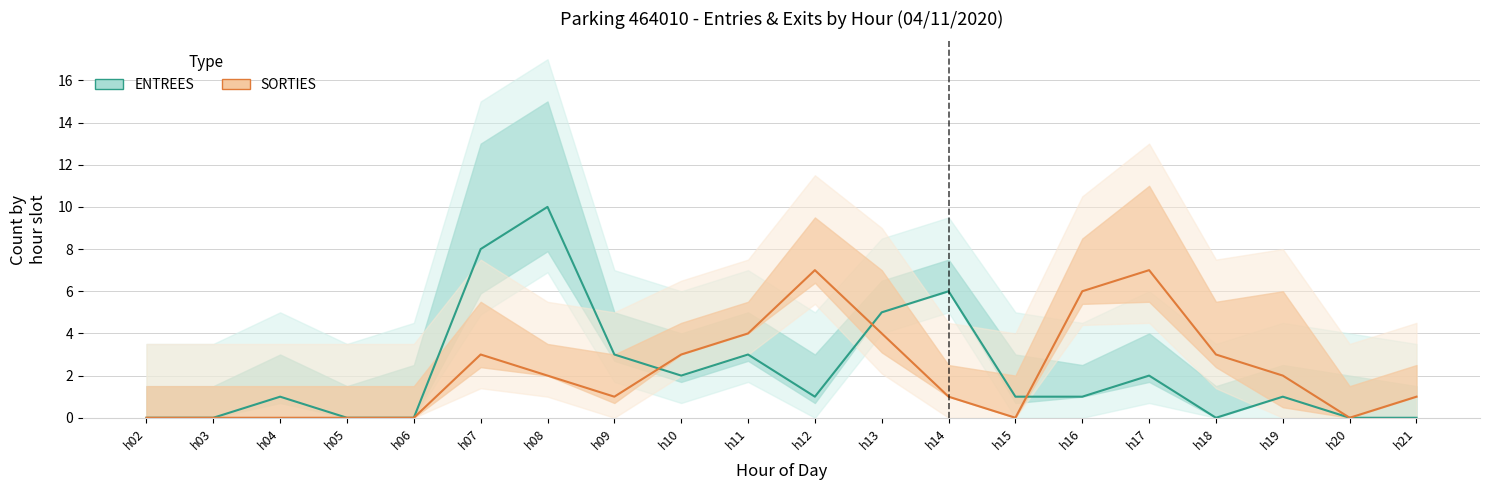

At which label is SORTIES closest to 3?

h07